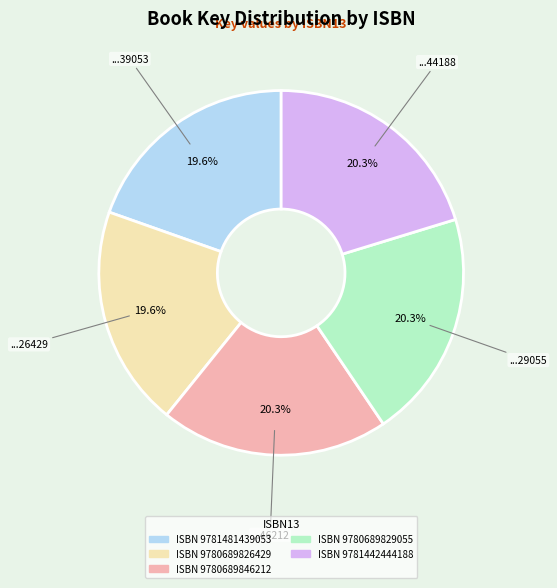

Is there any slice that represents more than half of the pie?

No